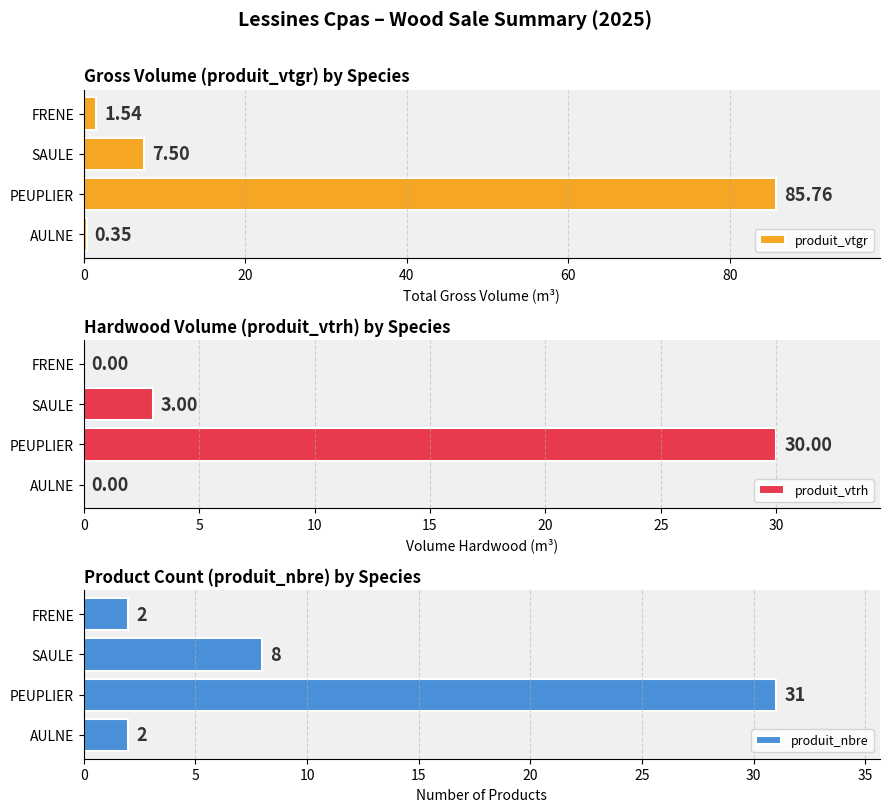

Does the chart contain any negative values?

No